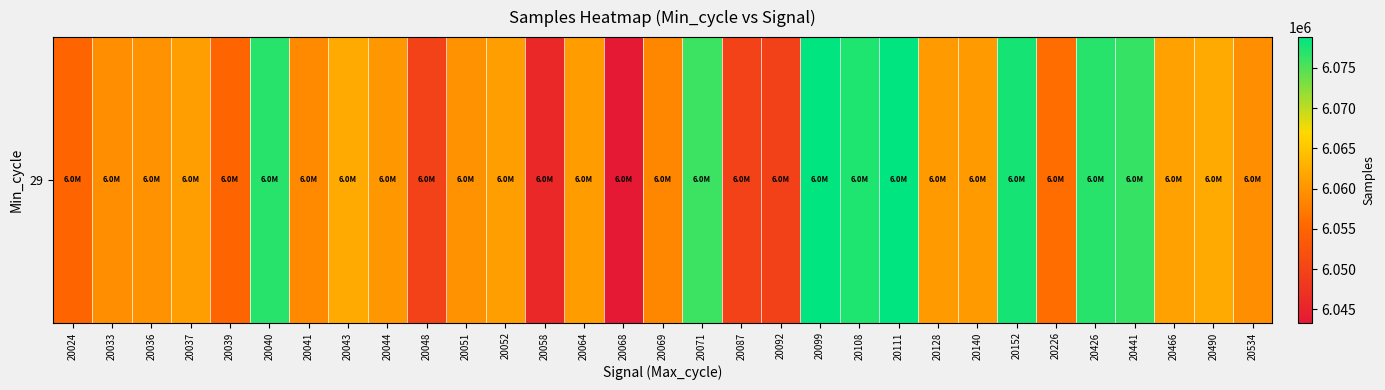

True or false: the data shows 6076897 at 20426.

True